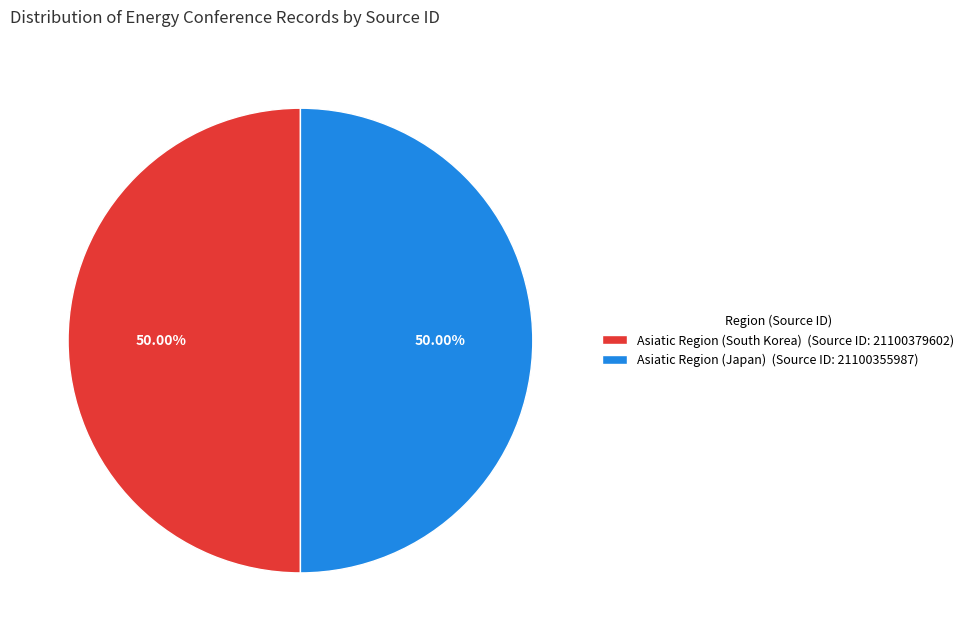

Combined, do Asiatic Region (South Korea) (Source ID: 21100379602) and Asiatic Region (Japan) (Source ID: 21100355987) account for over 50%?

Yes